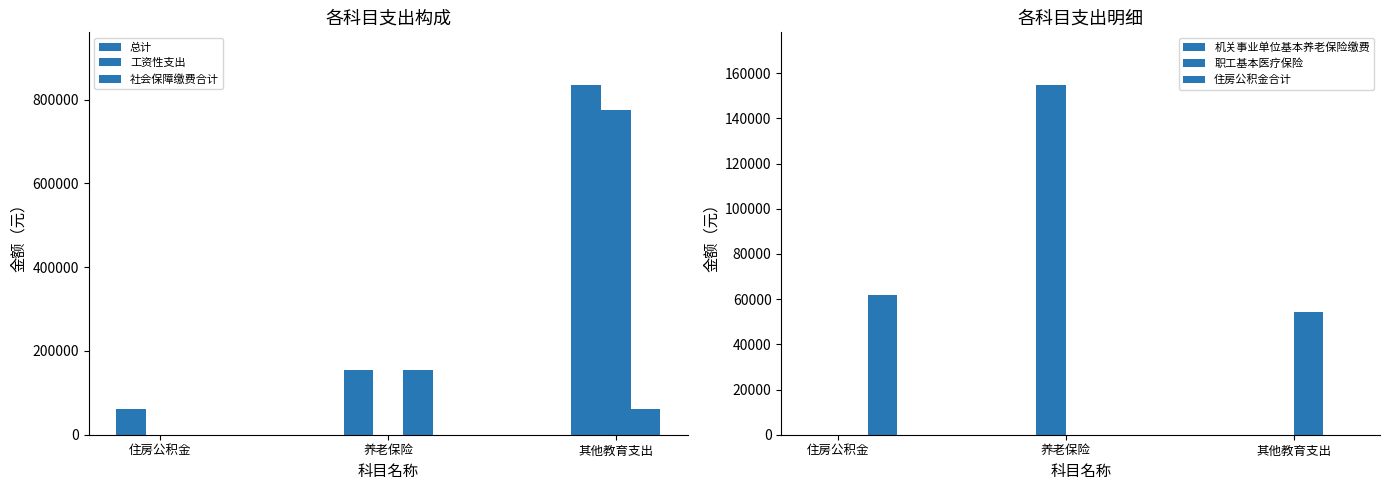

The 总计 series shows 61942.1 at 住房公积金. True or false?

True